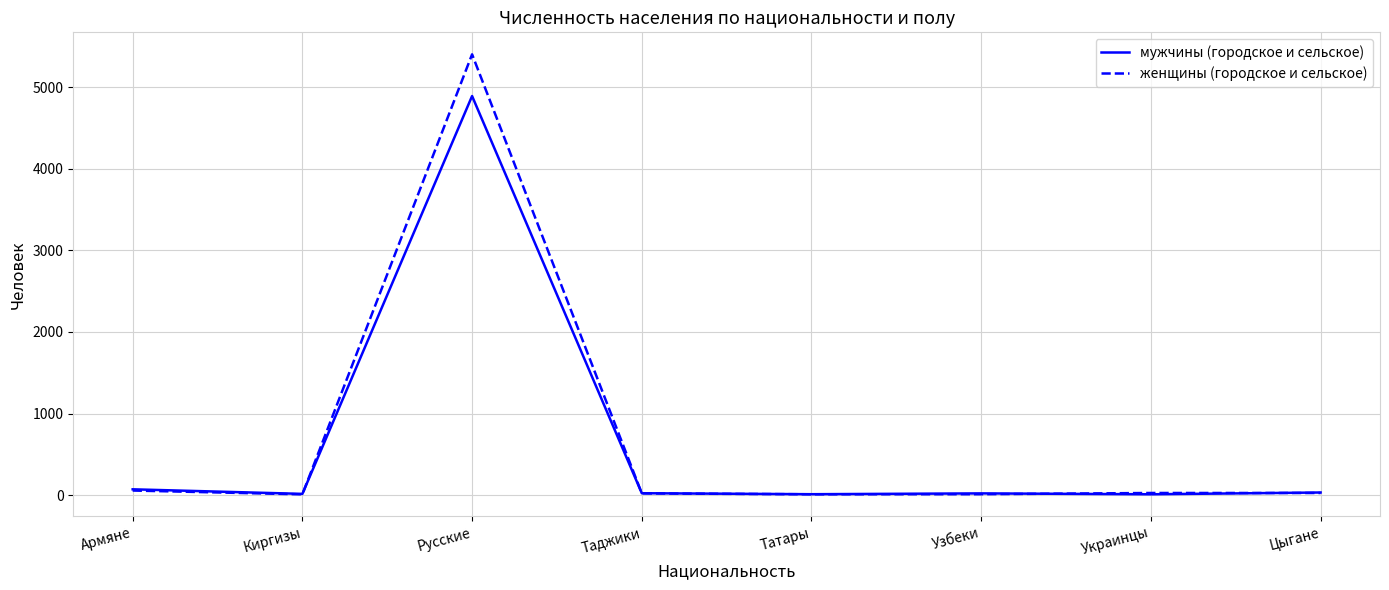

What is the maximum value for мужчины (городское и сельское)?

4891